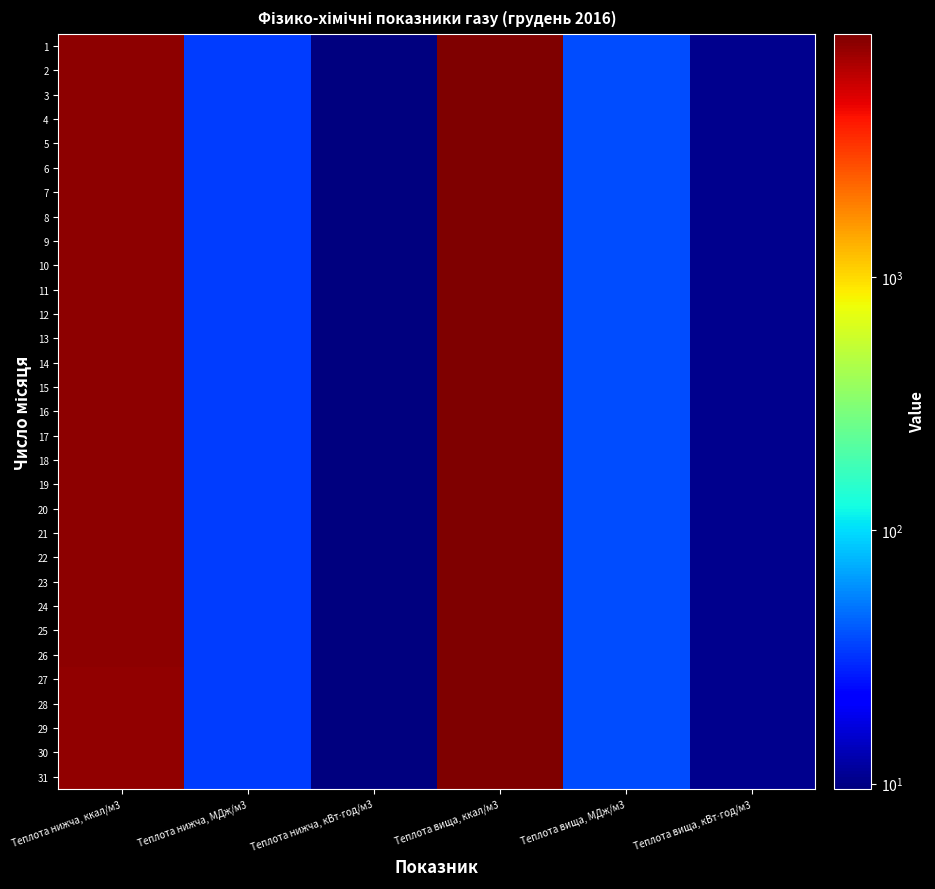

What is the total value across all series at Теплота нижча, МДж/м3?

1069.1